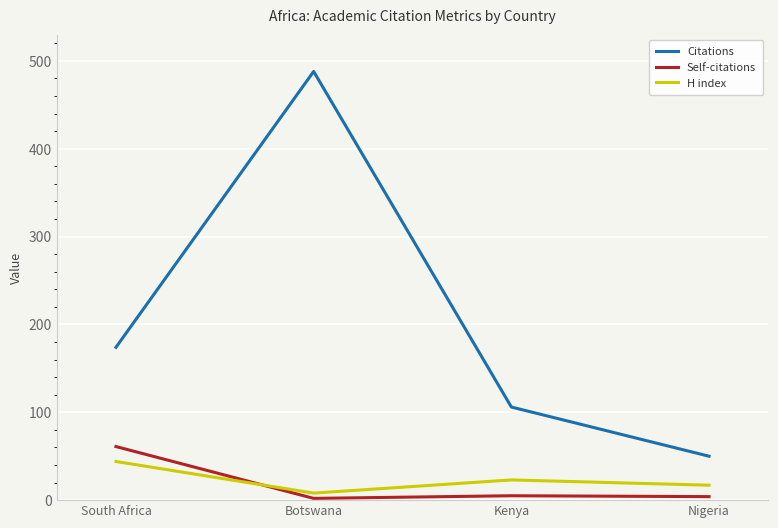

How many intersections are there between H index and Self-citations?

1